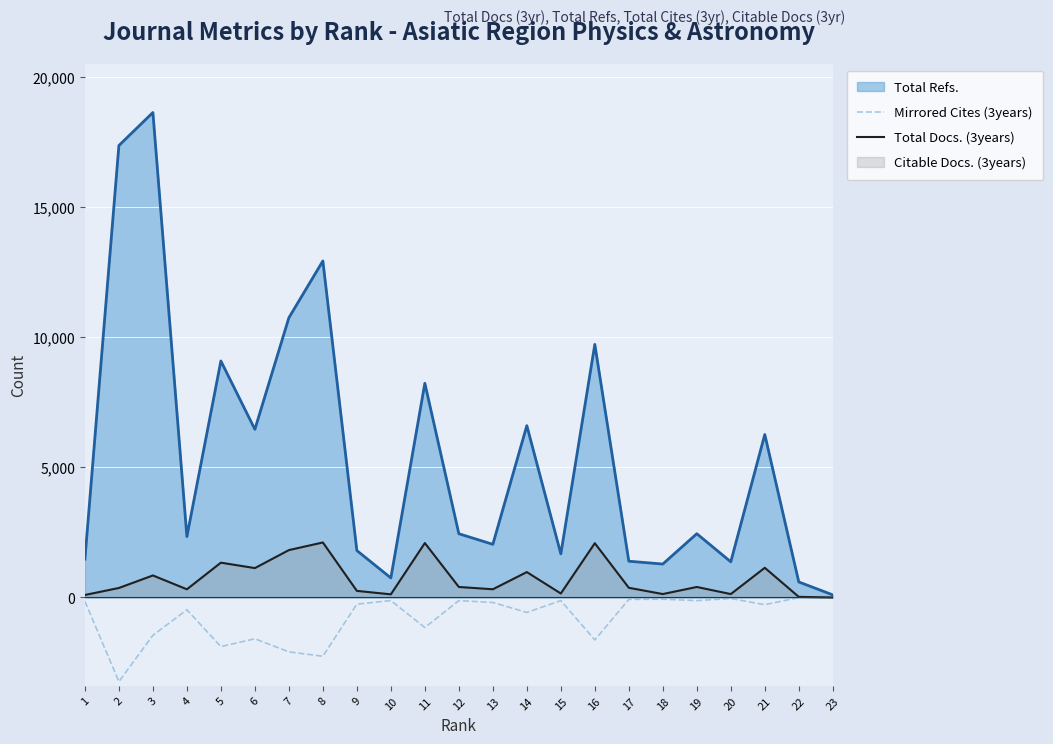

Is the value of Mirrored Cites (3years) at 22 greater than the value of Total Refs. at 18?

No